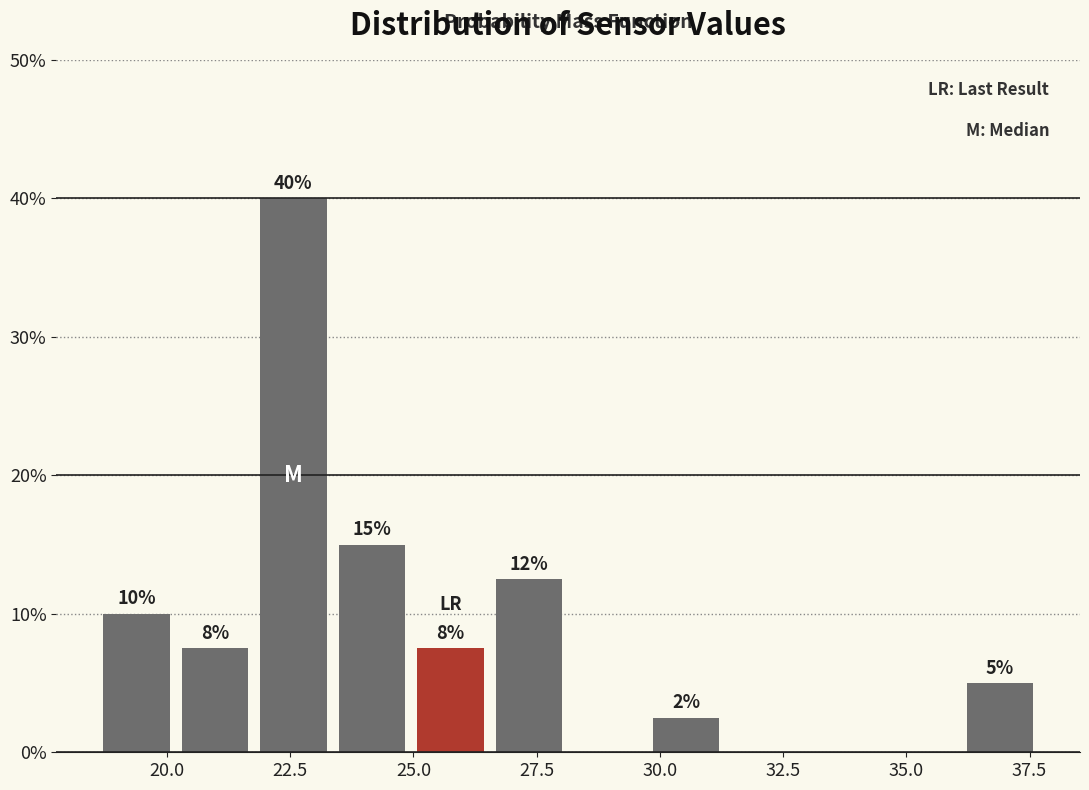

Around what value on the x-axis is the tallest bar? Give the approximate position of its centre, as read against the axis.

22.5